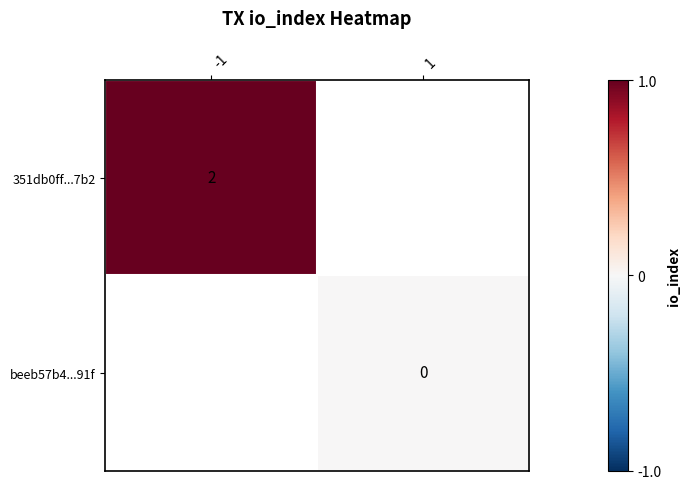

The value of 351db0ff...7b2 at -1 is 2. True or false?

True